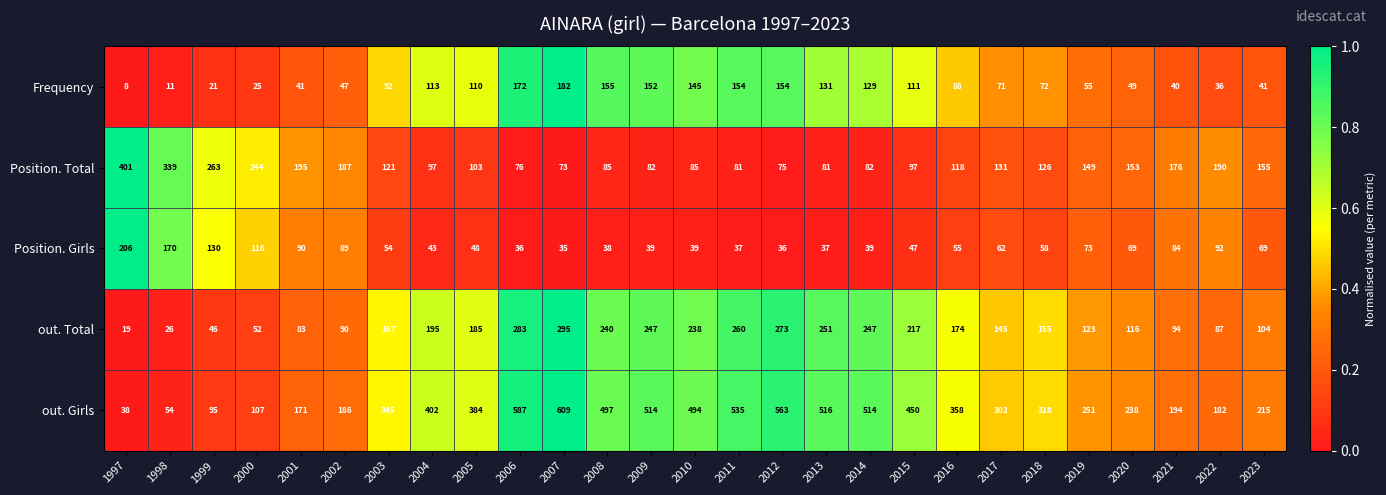

At which label does out. Total reach its peak?

2007